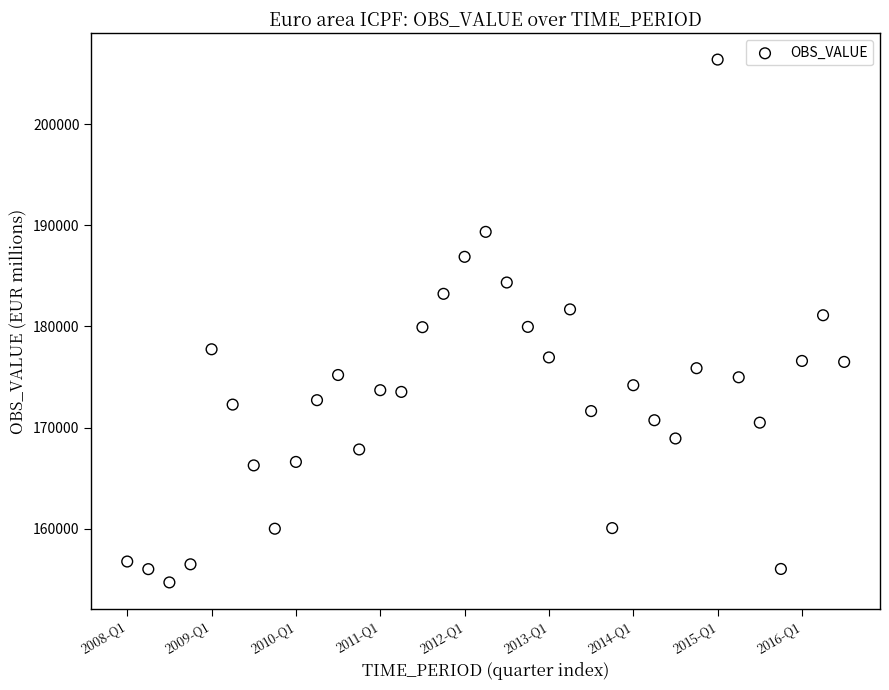

What is the range of Y values (max minus min)?

51694.4